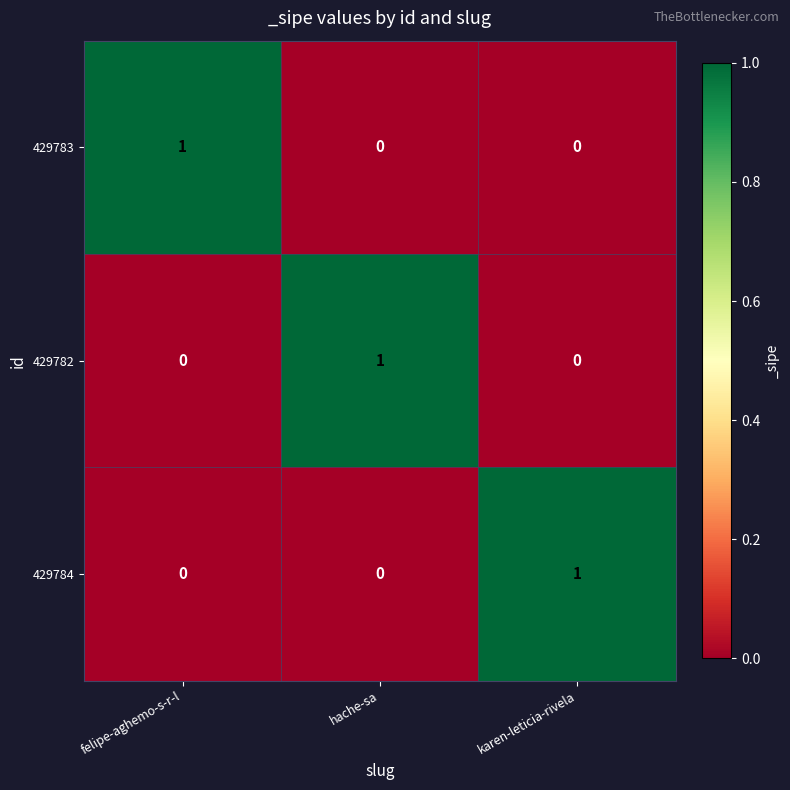

At how many categories does at least one series exceed 0?

3